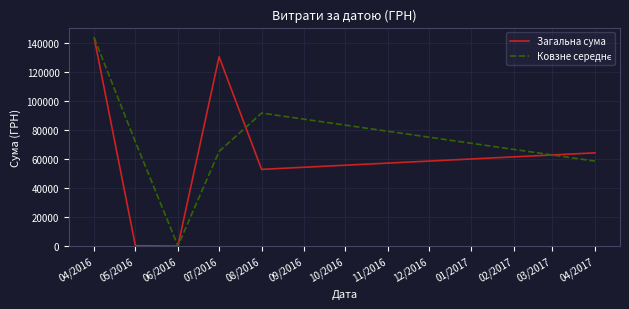

What is the difference between the highest and lowest values at 08/2016?

38721.5